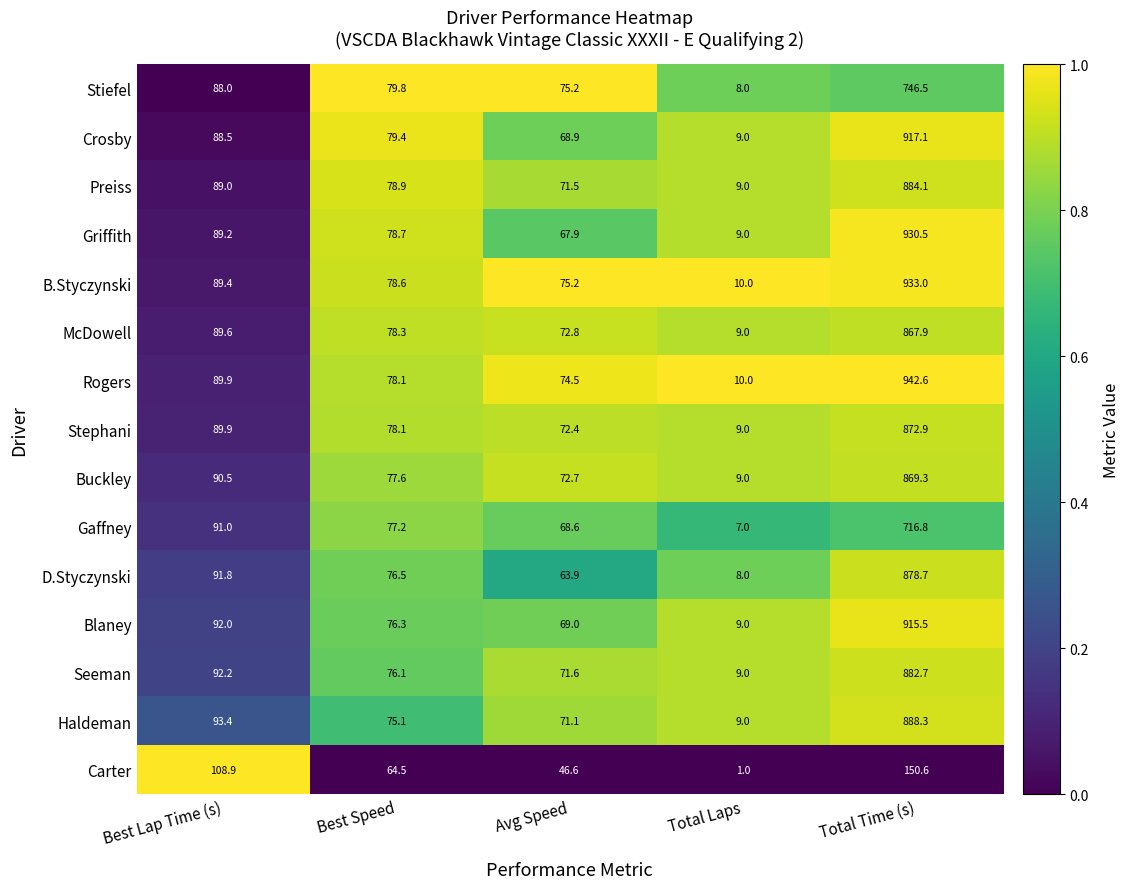

What is the approximate value of McDowell at Total Laps?

9.0